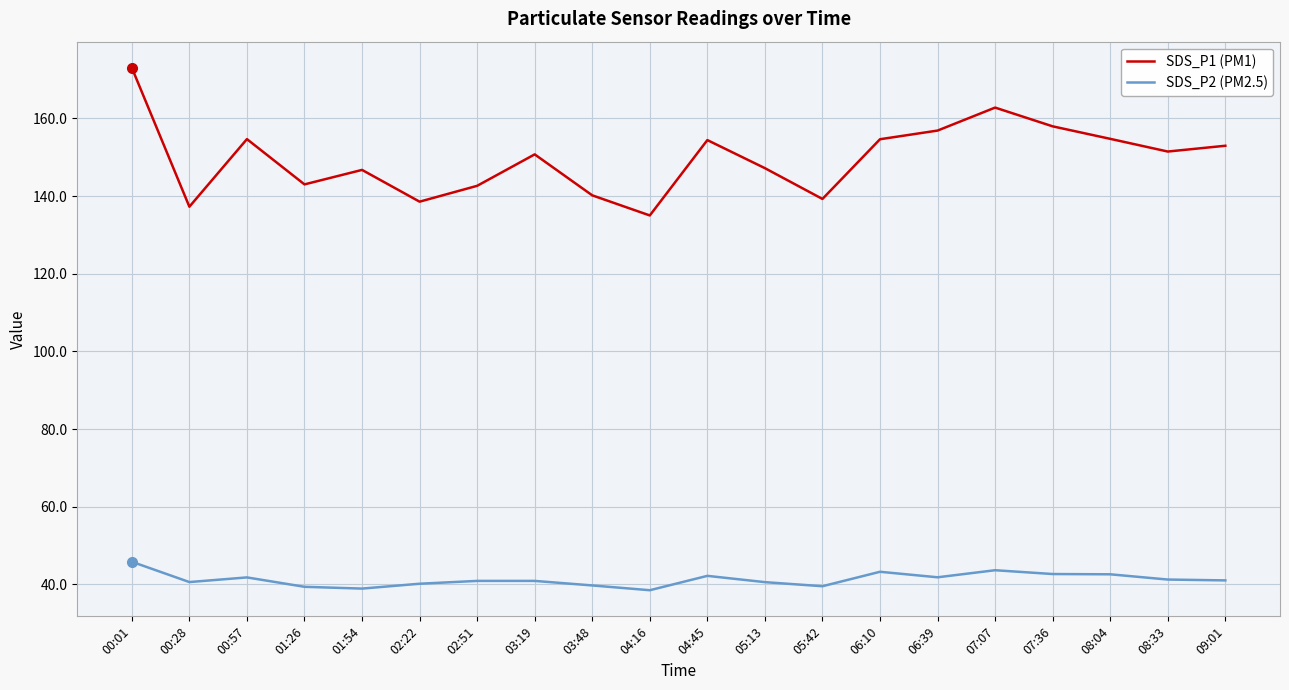

What is the difference between the maximum and minimum values in the SDS_P1 (PM1) series?

38.0